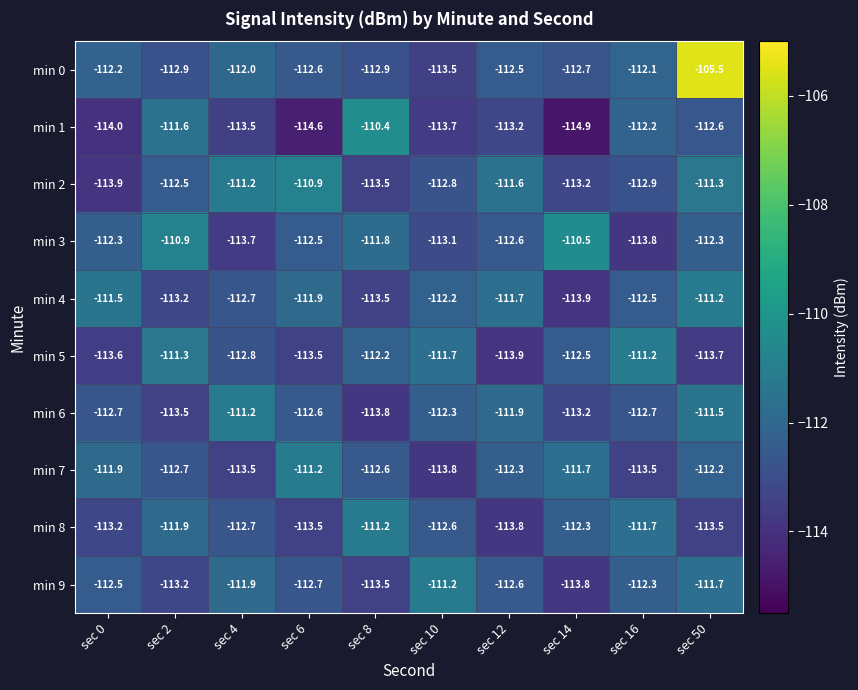

What is the difference between the maximum and minimum values in the min 2 series?

3.0